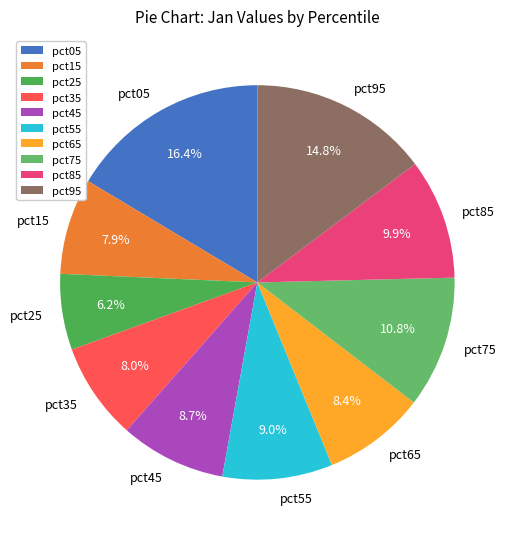

To the nearest percent, what portion does pct95 represent?

15%